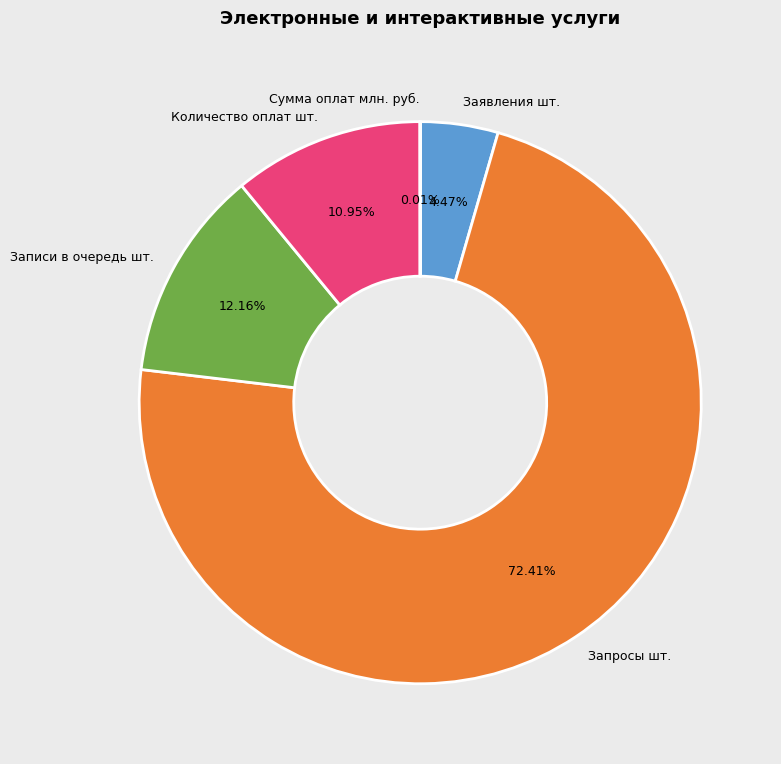

Does any single category account for the majority?

Yes